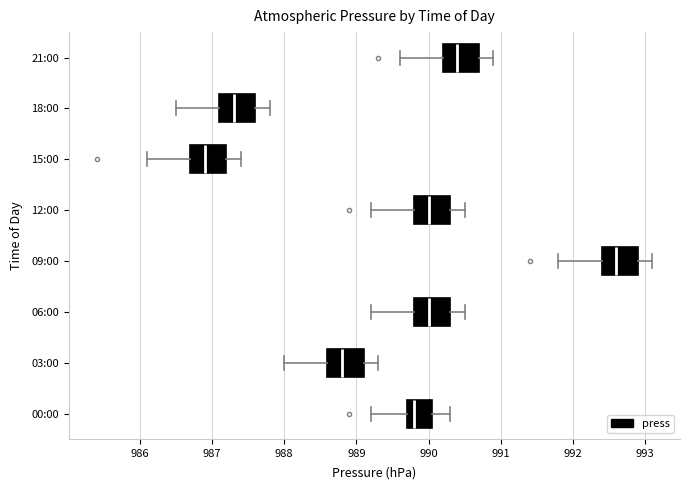

Which box's median line is the furthest to the right?

09:00